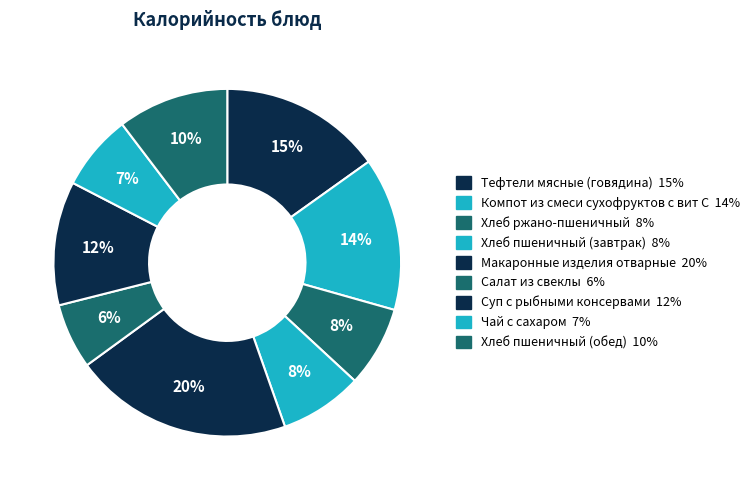

True or false: Хлеб ржано-пшеничный accounts for 8% of the total.

True